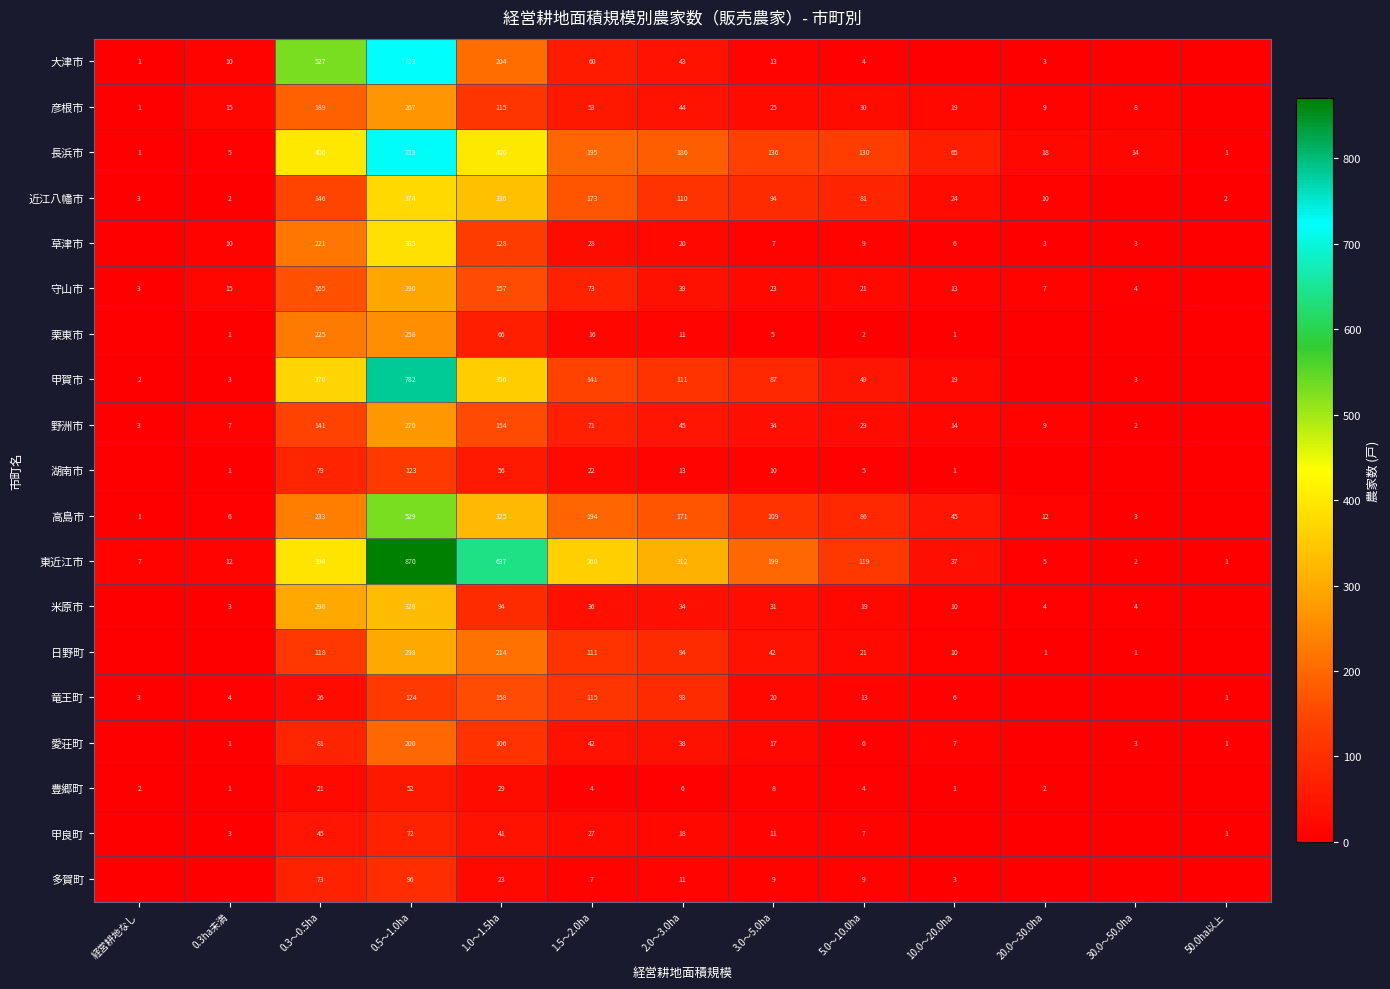

Between 10.0～20.0ha and 5.0～10.0ha, which is larger?

5.0～10.0ha